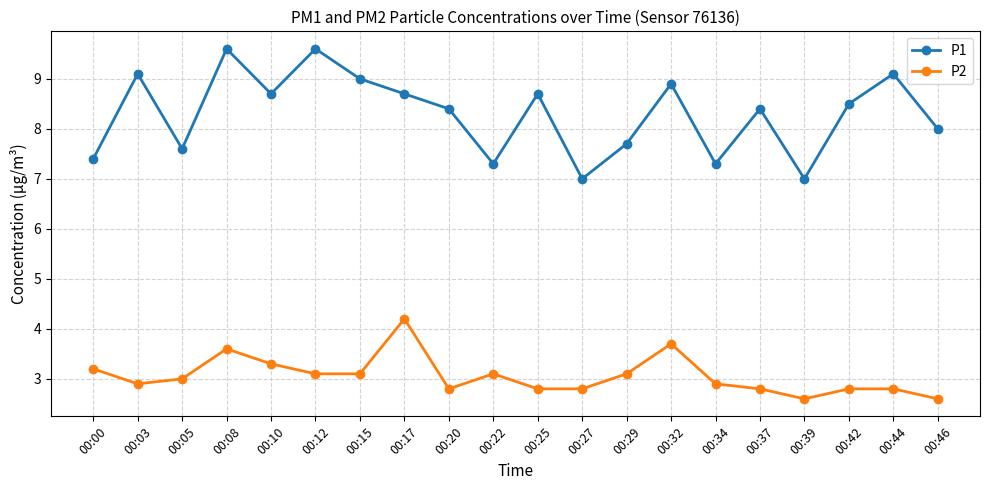

Between 00:05 and 00:12, which series saw the biggest shift?

P1